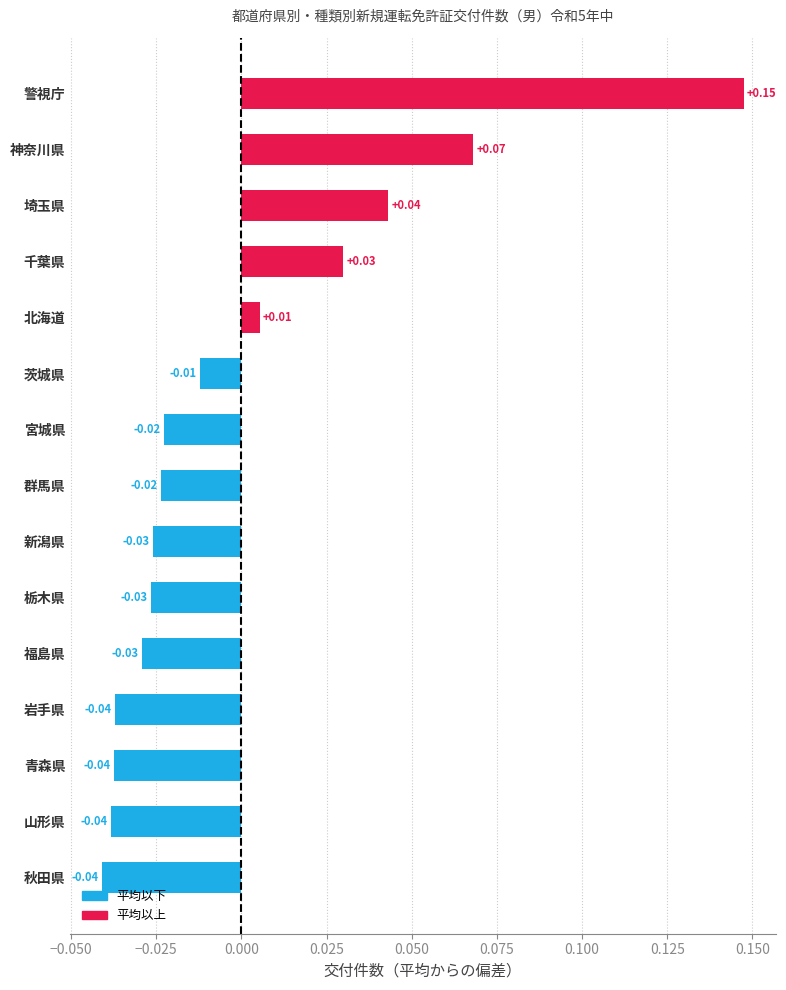

Which has a higher value, 新潟県 or 青森県?

新潟県